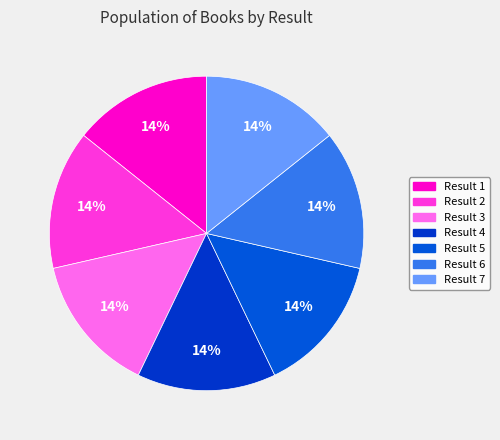

How many segments does this pie chart have?

7